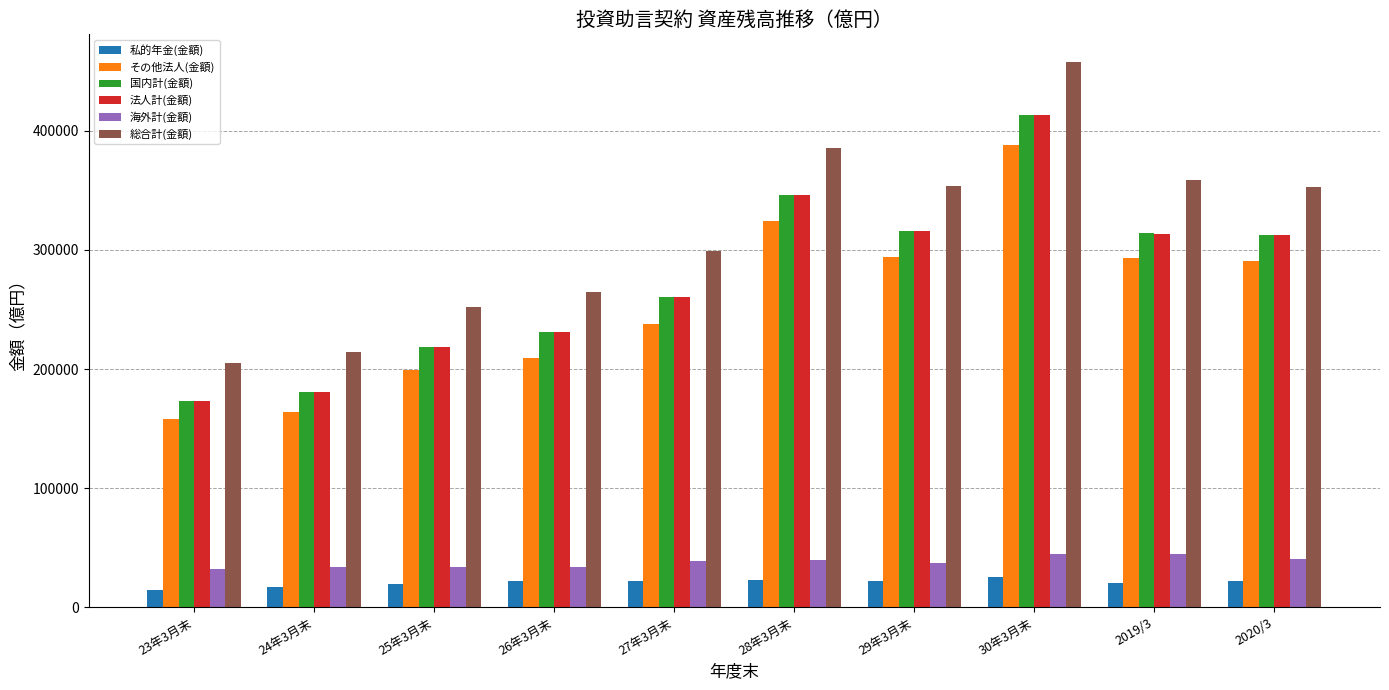

At which label does 私的年金(金額) first exceed 21781?

26年3月末